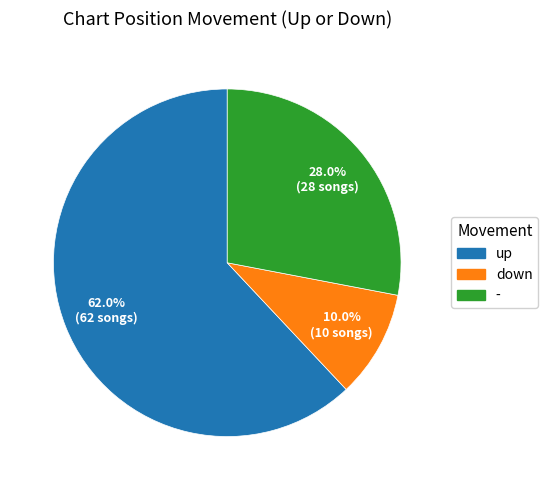

The down slice represents 4% of the pie. True or false?

False